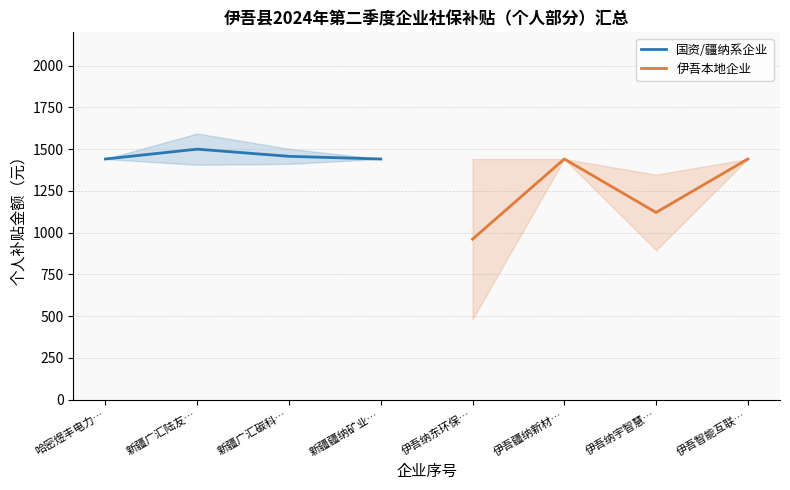

How many lines are shown in the chart?

2